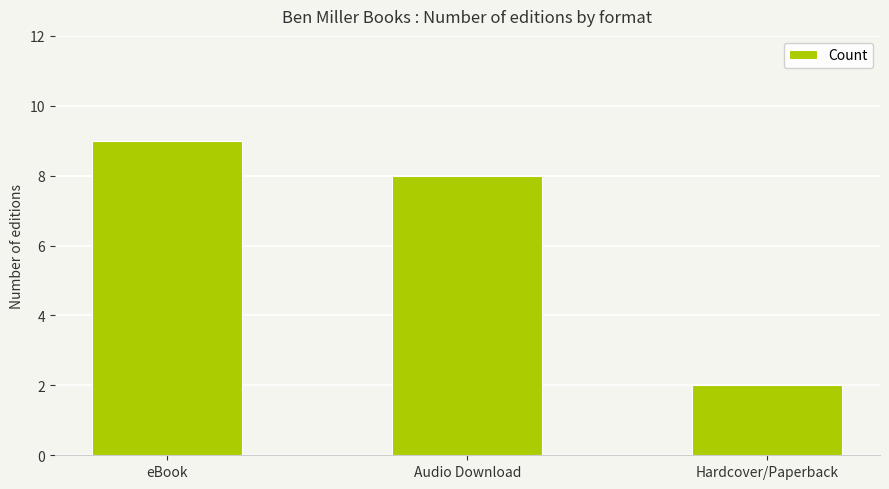

What is the maximum value shown in the chart?

9